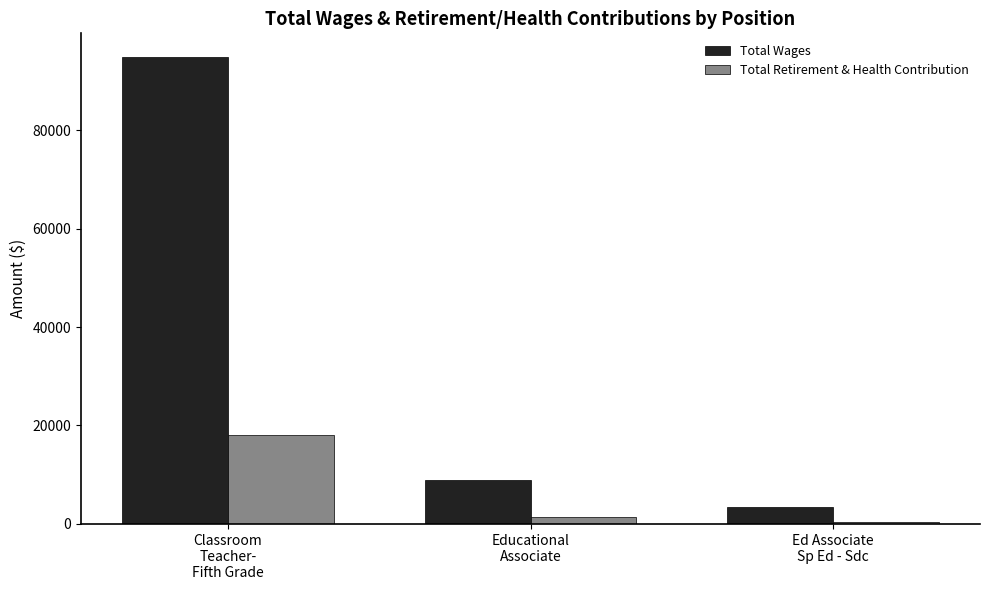

What are all the series names shown in the legend?

Total Wages, Total Retirement & Health Contribution